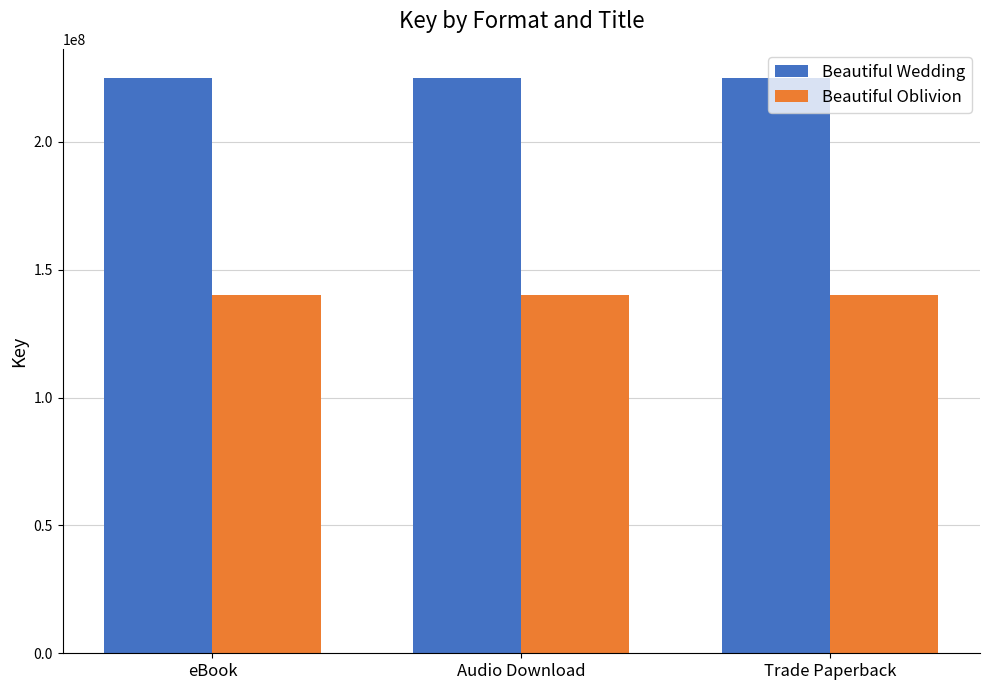

Which series has the largest total across all categories?

Beautiful Wedding